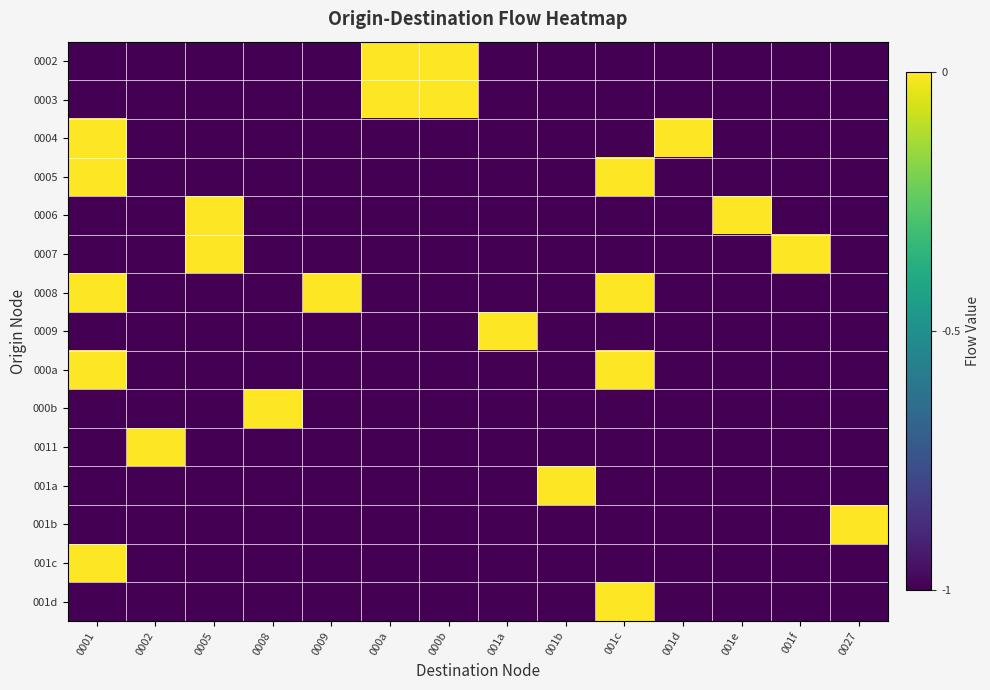

At 001e, list the series in order from largest to smallest.

0006, 0002, 0003, 0004, 0005, 0007, 0008, 0009, 000a, 000b, 0011, 001a, 001b, 001c, 001d